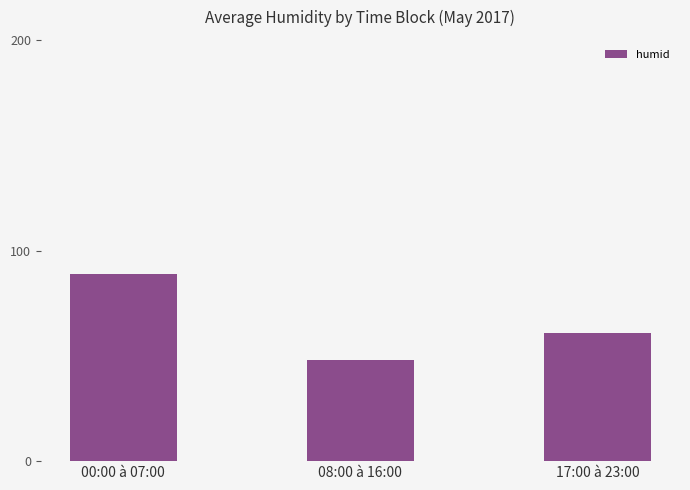

List the labels in order of value, smallest first.

08:00 à 16:00, 17:00 à 23:00, 00:00 à 07:00